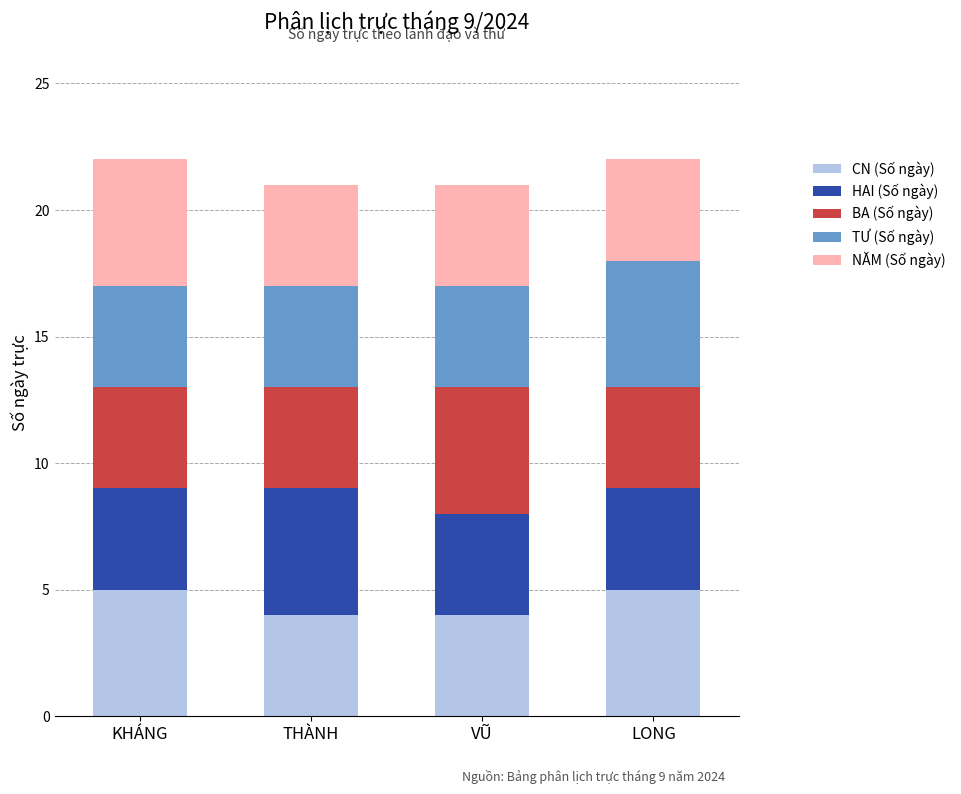

What is the minimum value for CN (Số ngày)?

4